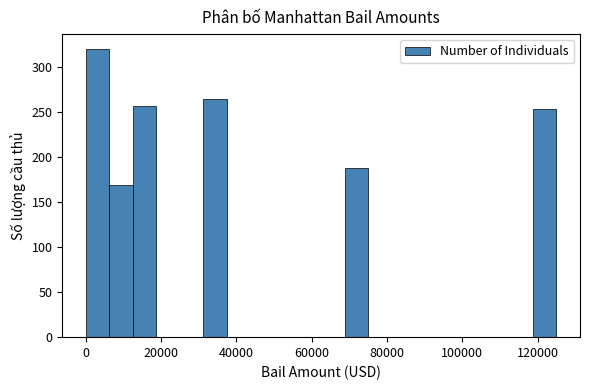

Around what value on the x-axis is the tallest bar? Give the approximate position of its centre, as read against the axis.

4000